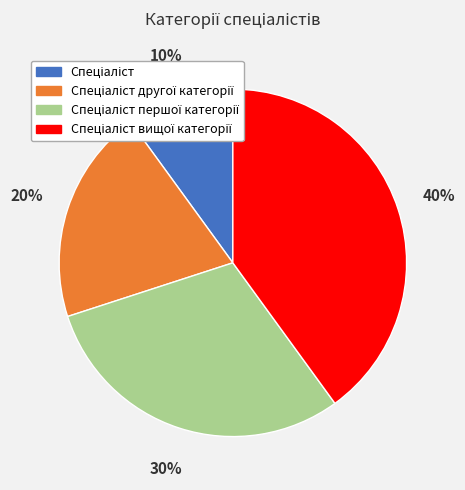

Is there any slice that represents more than half of the pie?

No